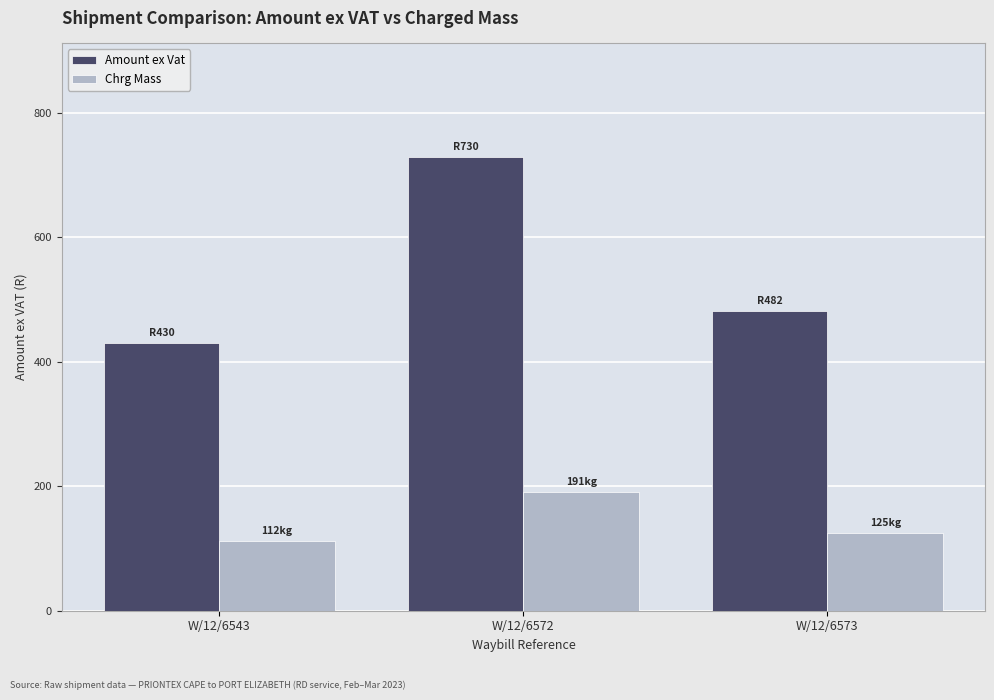

At which label does Amount ex Vat reach its minimum?

W/12/6543